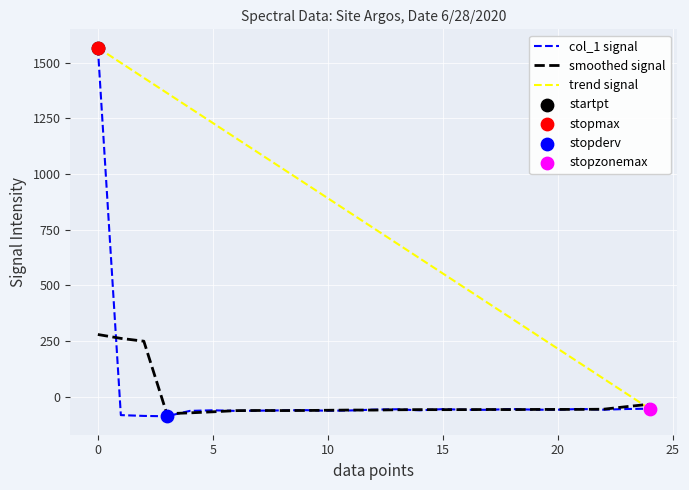

Which series has the widest spread of values?

col_1 signal